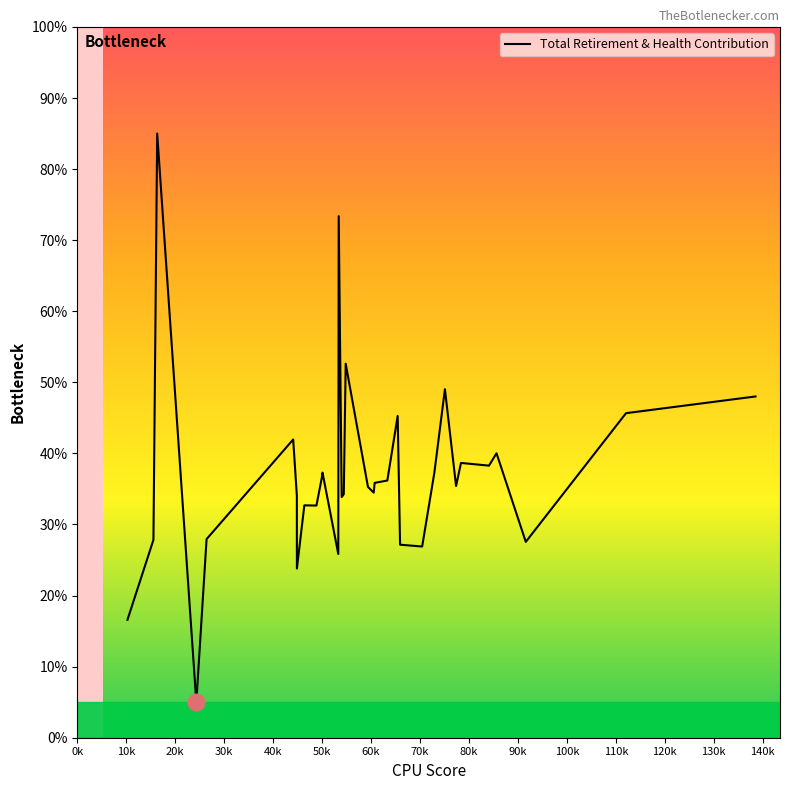

What is the maximum value shown in the chart?

85.0